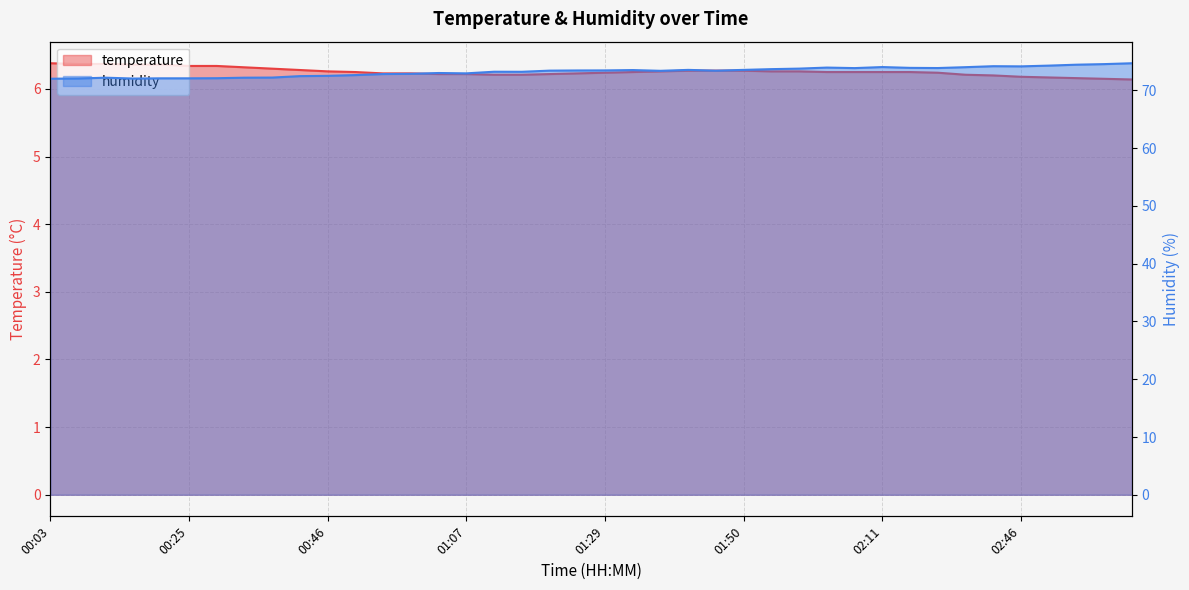

Reading left to right, transcribe all the data shown in this chart.

temperature: 00:03=6.4	00:08=6.4	00:12=6.4	00:16=6.4	00:20=6.4	00:25=6.3	00:29=6.3	00:33=6.3	00:38=6.3	00:42=6.3	00:46=6.3	00:50=6.2	00:55=6.2	00:59=6.2	01:03=6.2	01:07=6.2	01:12=6.2	01:16=6.2	01:20=6.2	01:24=6.2	01:29=6.2	01:33=6.2	01:37=6.3	01:42=6.3	01:46=6.3	01:50=6.3	01:54=6.3	01:59=6.3	02:03=6.2	02:07=6.2	02:11=6.2	02:16=6.2	02:24=6.2	02:37=6.2	02:41=6.2	02:46=6.2	02:50=6.2	02:54=6.2	02:58=6.2	03:03=6.1
humidity: 00:03=72.0	00:08=72.1	00:12=72.2	00:16=72.0	00:20=72.1	00:25=72.1	00:29=72.1	00:33=72.2	00:38=72.2	00:42=72.5	00:46=72.5	00:50=72.7	00:55=72.8	00:59=72.9	01:03=73.0	01:07=73.0	01:12=73.2	01:16=73.2	01:20=73.4	01:24=73.5	01:29=73.5	01:33=73.5	01:37=73.4	01:42=73.5	01:46=73.4	01:50=73.5	01:54=73.7	01:59=73.8	02:03=74.0	02:07=73.9	02:11=74.0	02:16=73.9	02:24=73.9	02:37=74.0	02:41=74.2	02:46=74.2	02:50=74.3	02:54=74.5	02:58=74.5	03:03=74.7